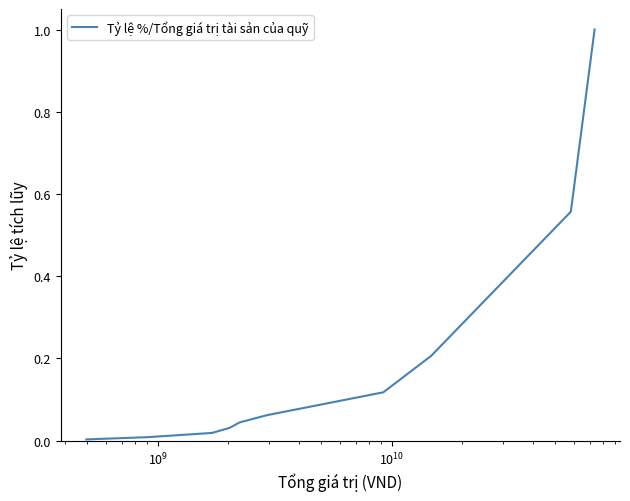

What is the greatest value displayed?

1.0